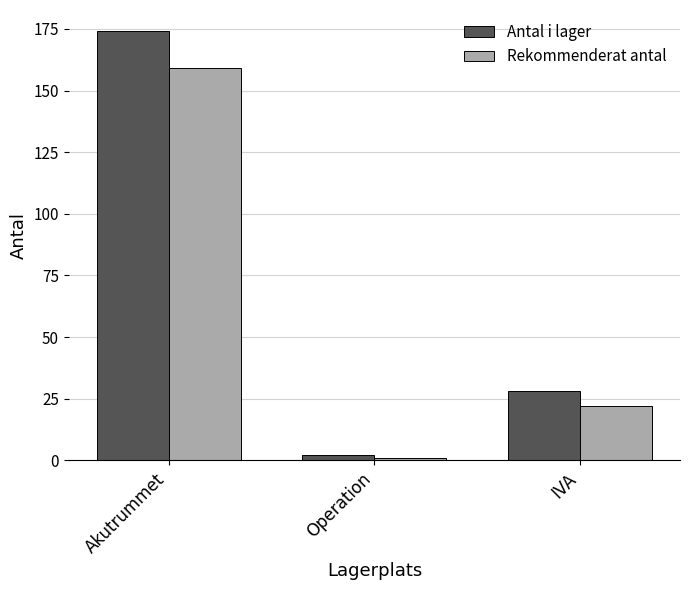

How many groups of bars are there?

3